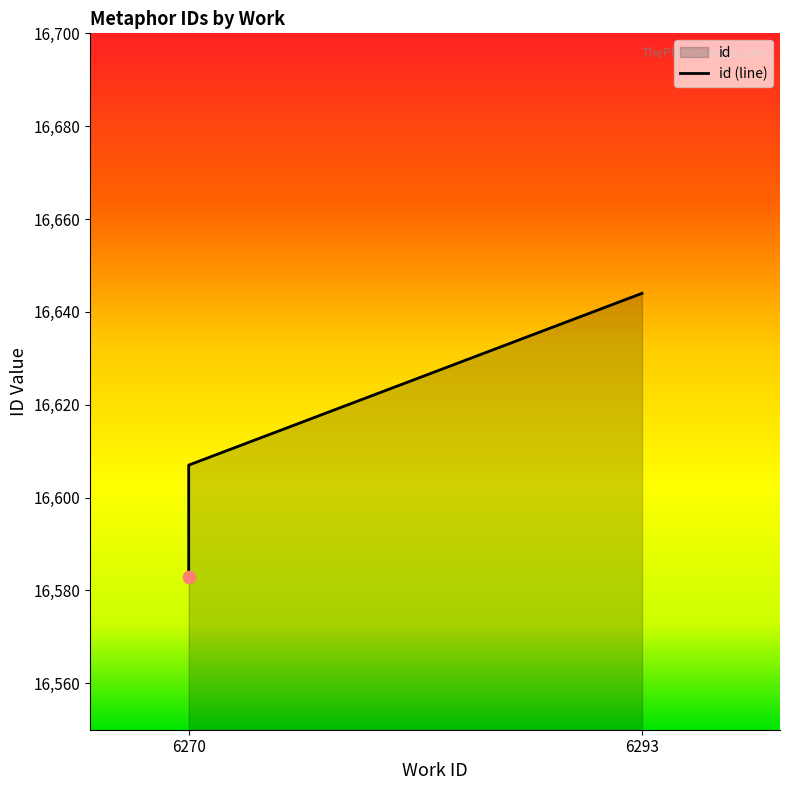

Between 6270 and 6270, which is larger?

6270